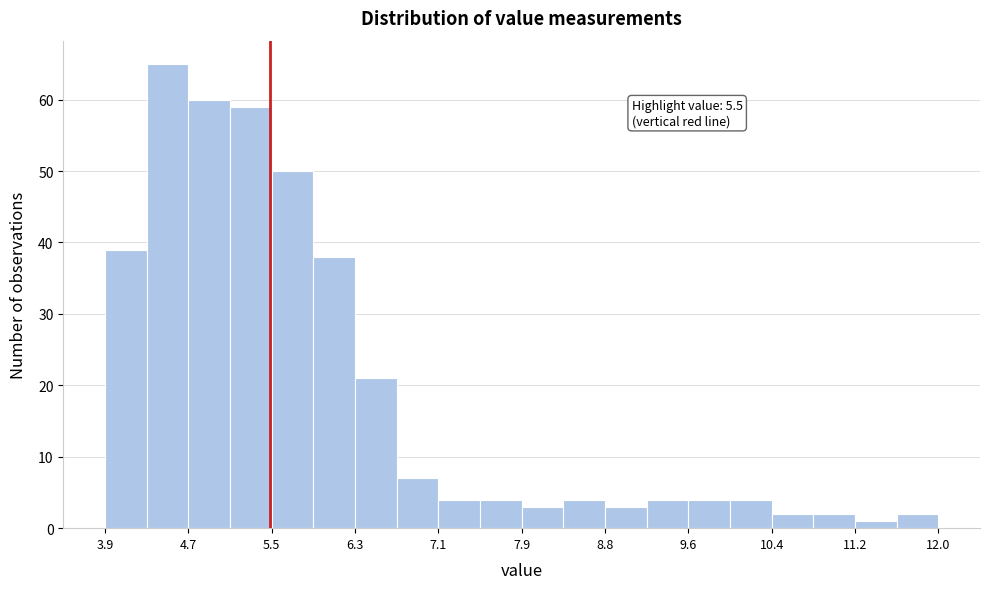

Which range on the x-axis has the tallest bar?

4.3 to 4.7